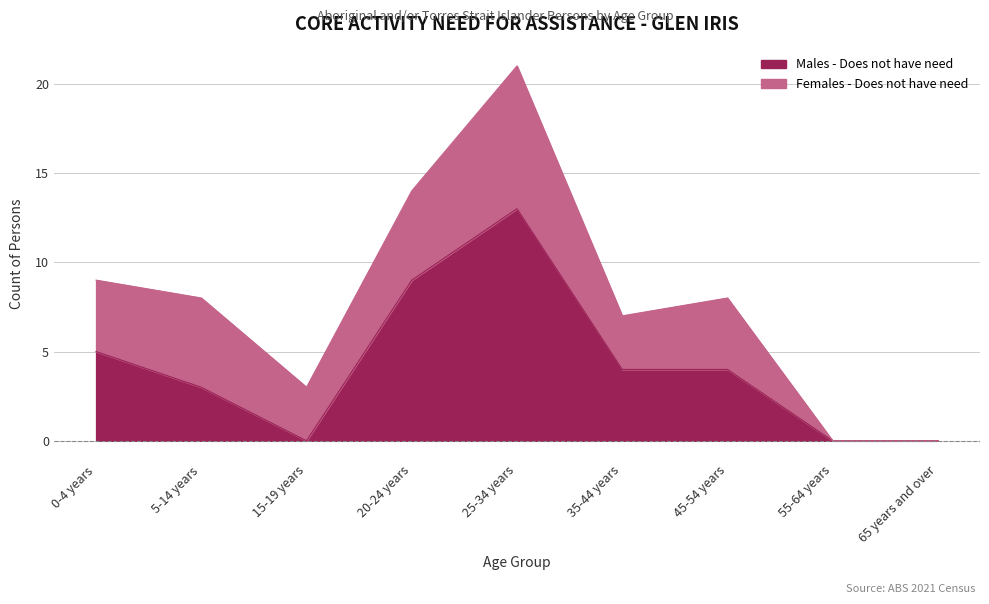

How many data points are less than 4?

4